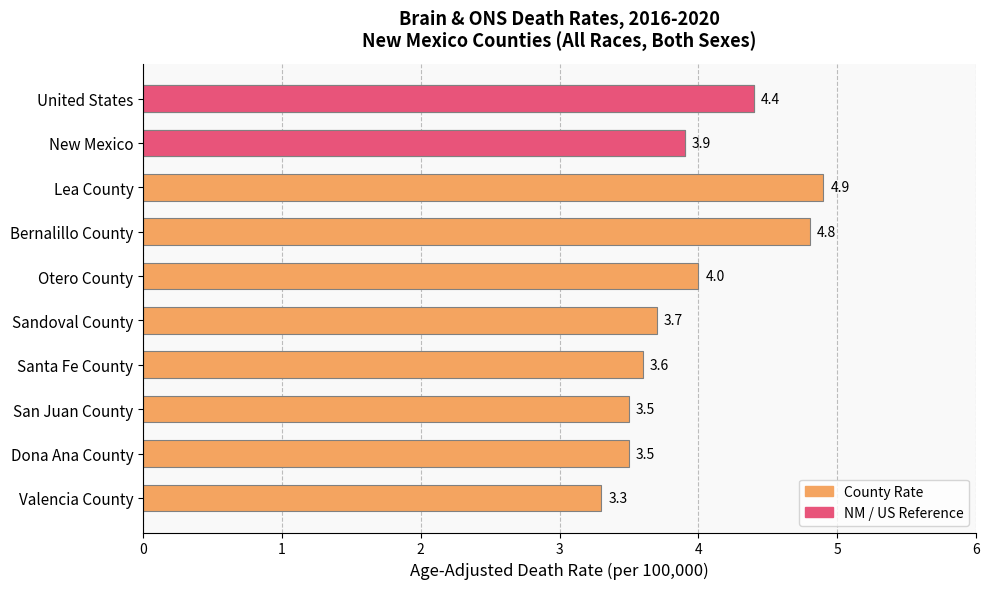

How many data points does each series have?

10